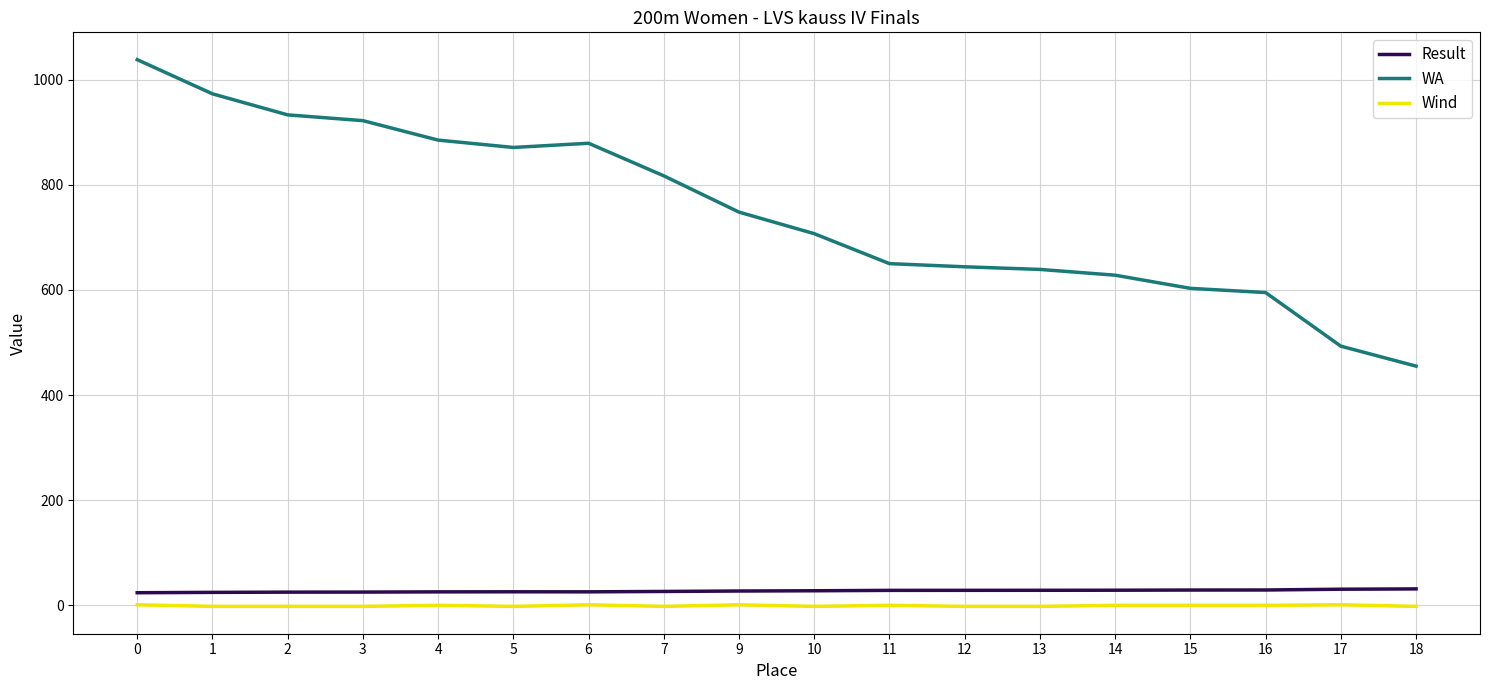

True or false: WA and Wind intersect in this chart.

False